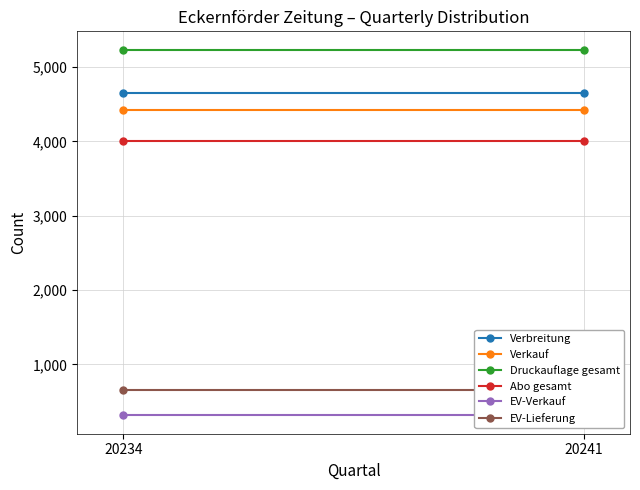

Which has a higher value, 20234 or 20241?

20234